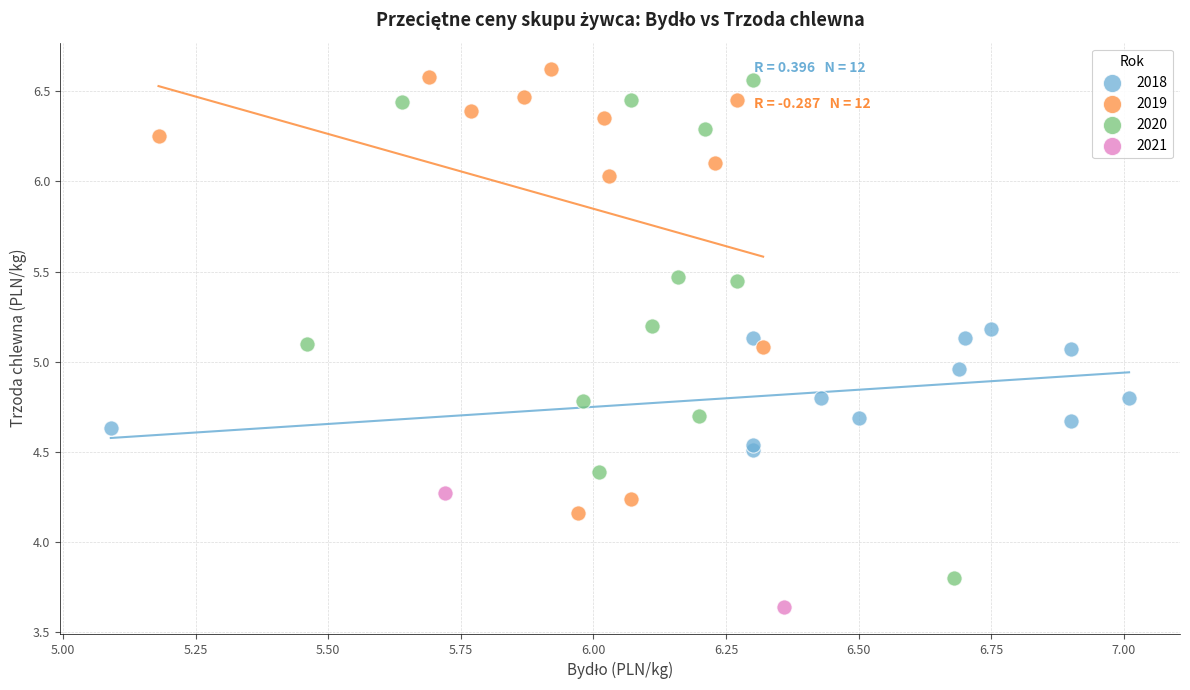

What are all the series names shown in the legend?

2018, 2019, 2020, 2021